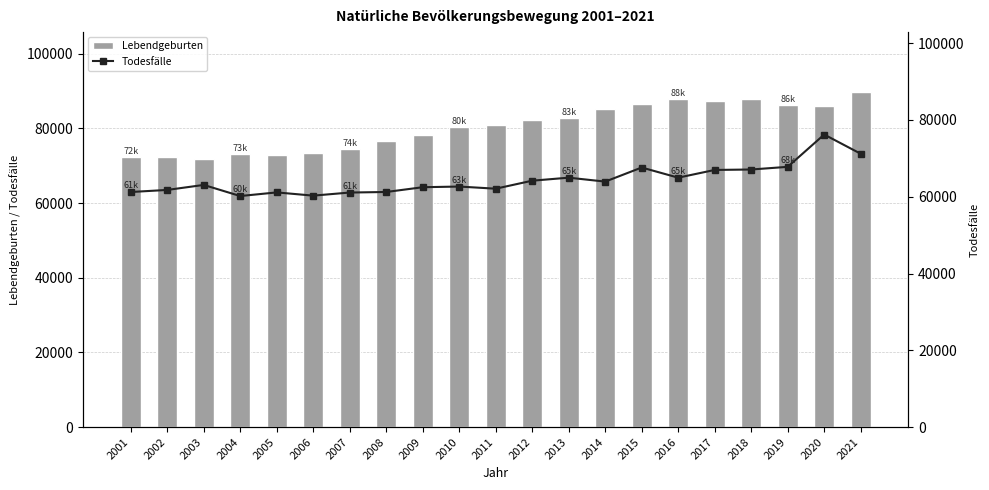

Reading left to right, extract all data points from this chart.

Lebendgeburten: 72295	72372	71848	73082	72903	73371	74494	76691	78286	80290	80808	82164	82731	85287	86559	87883	87381	87851	86172	85914	89644
Todesfälle: 61228	61768	63070	60180	61124	60283	61089	61233	62476	62649	62091	64173	64961	63938	67606	64964	66971	67088	67780	76195	71192